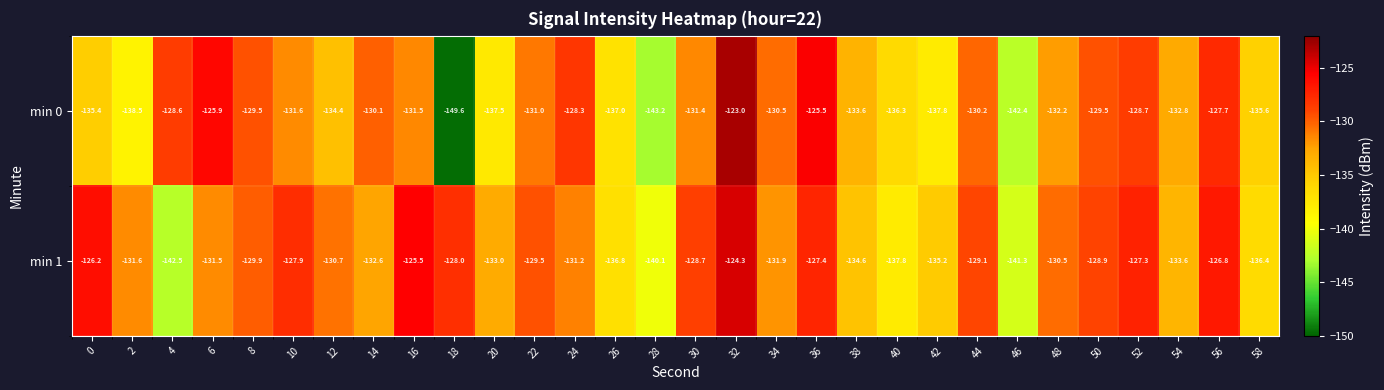

What is the sum of all min 0 values?

-3989.3